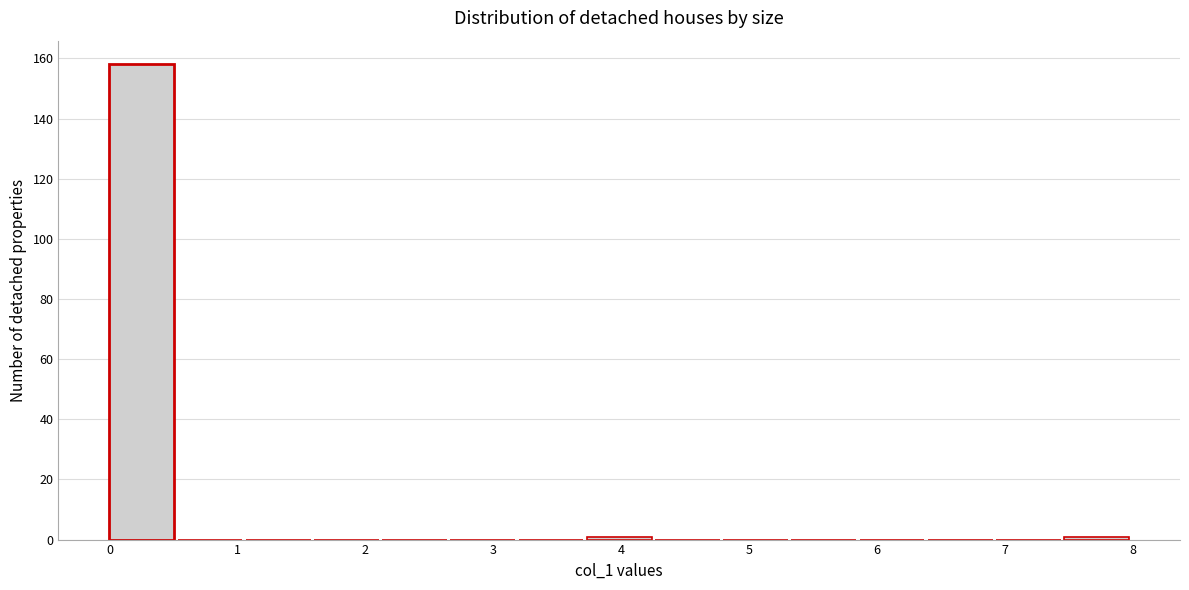

What is the height of the bar covering 0.0 to 0.5 on the x-axis? Neither the bar edges nor the heights are printed on the chart, so give them approximately, as read against the axes.

158